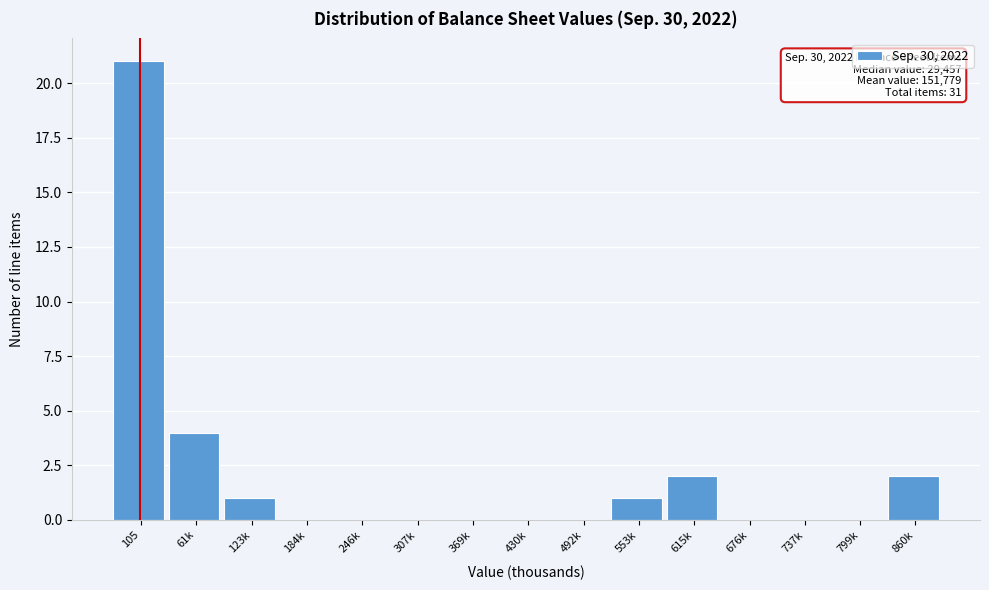

Reading right to left, transcribe all the data shown in this chart.

860k=2	799k=0	737k=0	676k=0	615k=2	553k=1	492k=0	430k=0	369k=0	307k=0	246k=0	184k=0	123k=1	61k=4	105=21